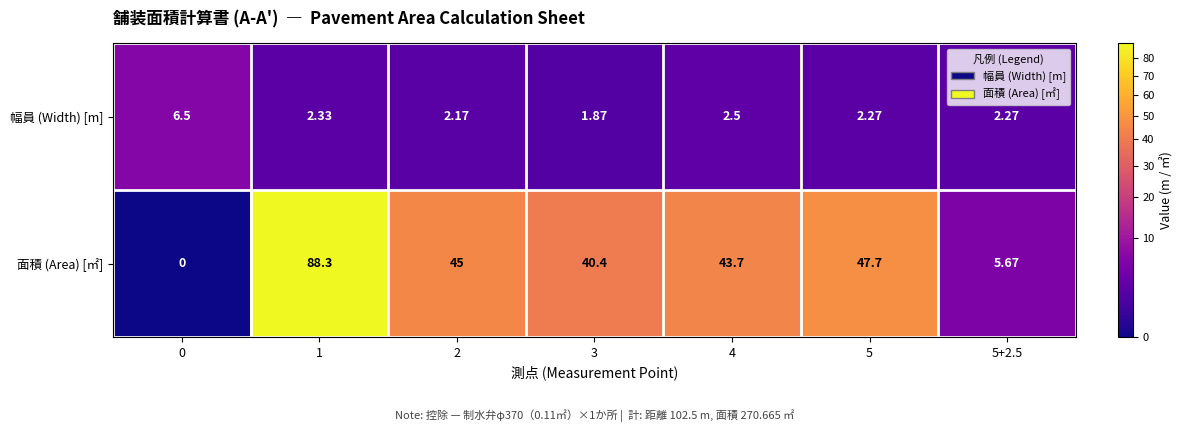

Count the number of data series in this chart.

2